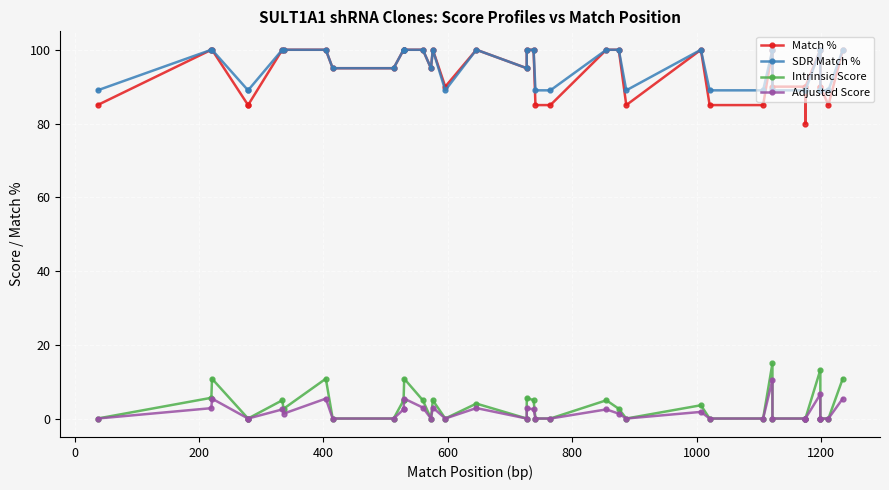

What is the highest value of the SDR Match % series?

100.0